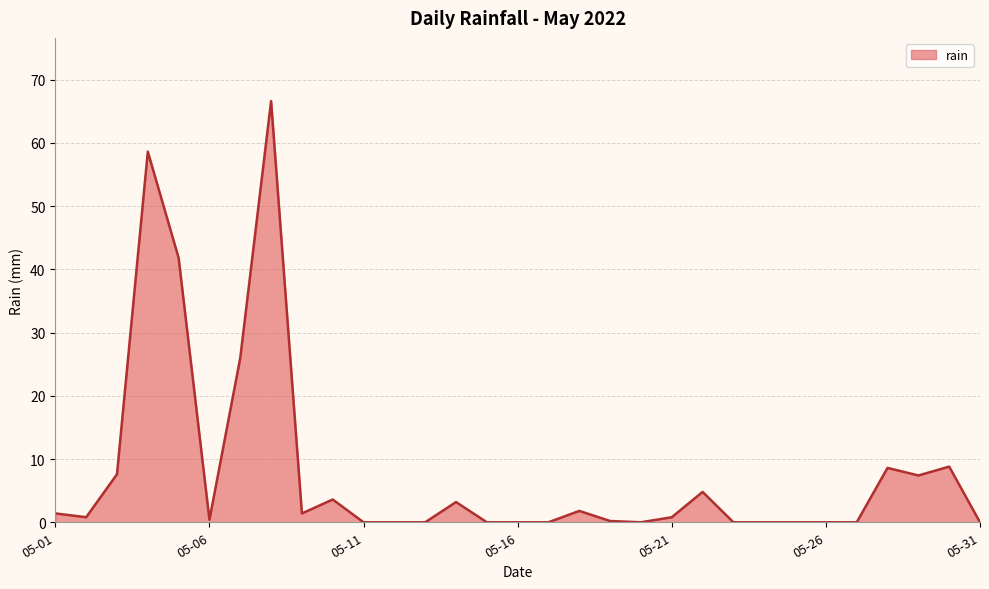

How many lines are shown in the chart?

1